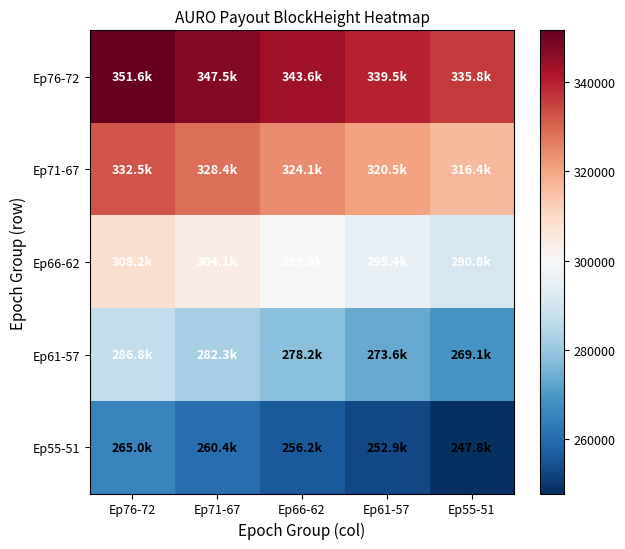

What is the total value across all series at Ep61-57?

1481862